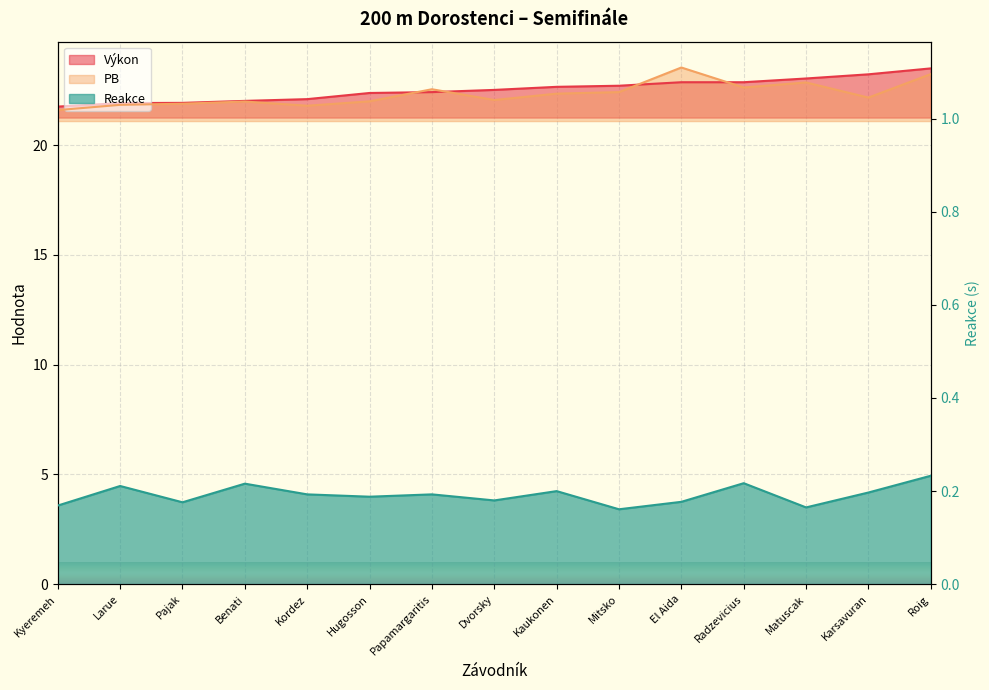

Which label corresponds to the largest value in the chart?

El Aida